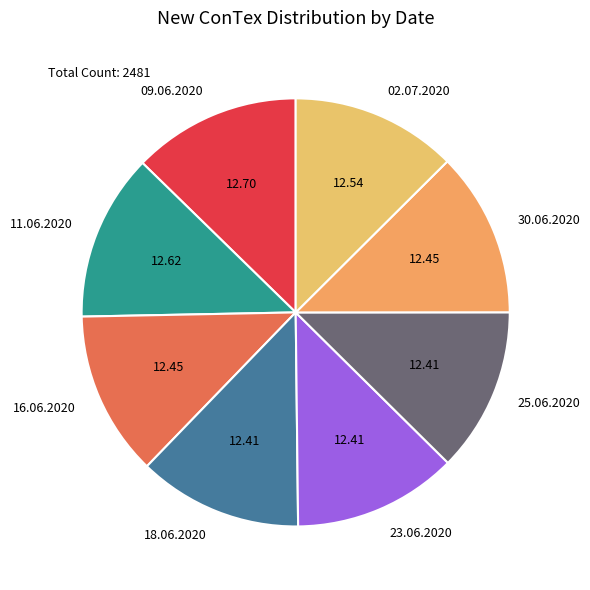

Approximately how many times larger is the value at 23.06.2020 compared to 09.06.2020?

1.0